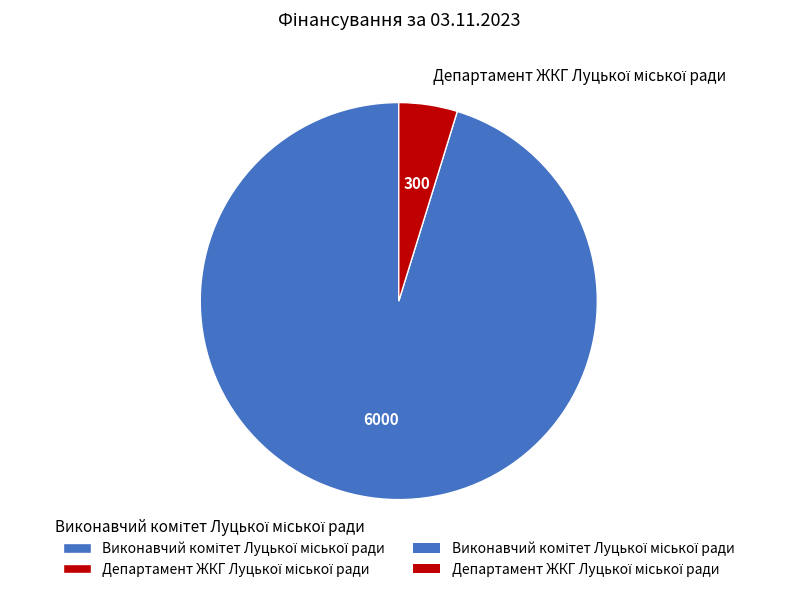

To the nearest percent, what is the difference between the largest and smallest slice percentages?

90%